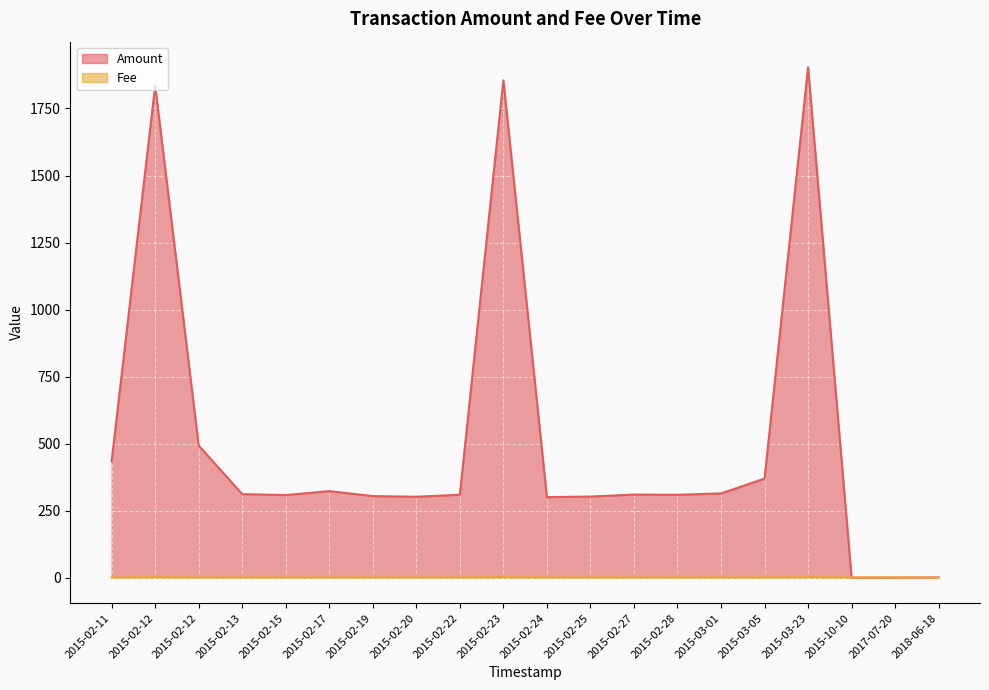

After their last crossing, which series has the higher values: Fee or Amount?

Amount